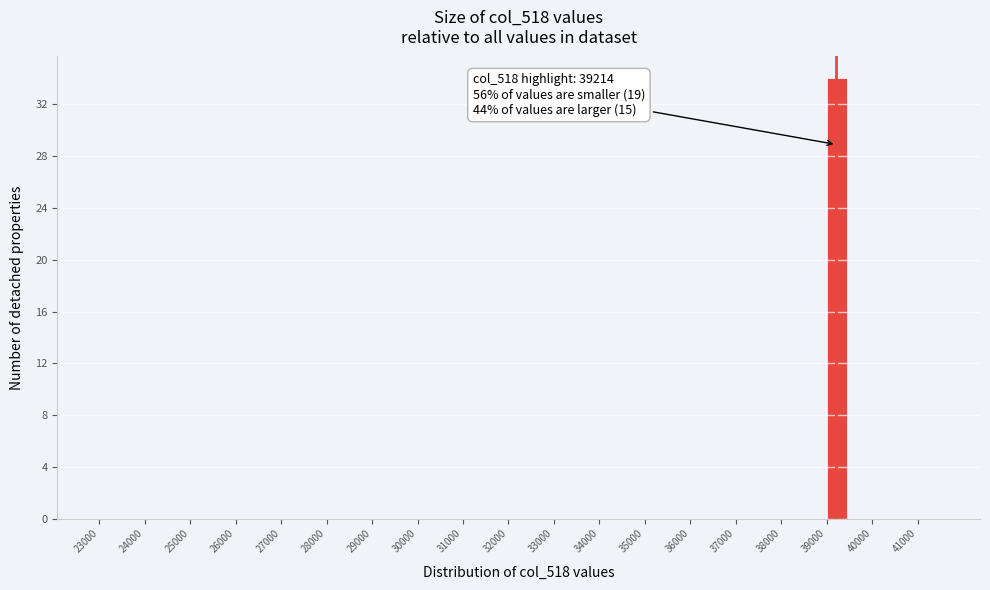

Which range on the x-axis has the tallest bar?

39000 to 39500